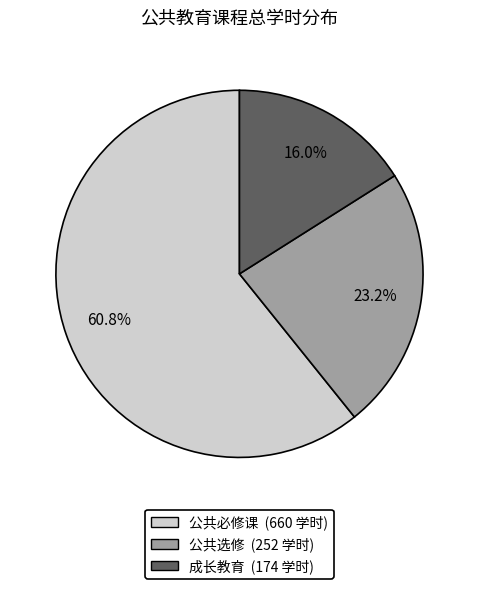

To the nearest percent, what is the combined percentage of 公共必修课 and 公共选修?

84%